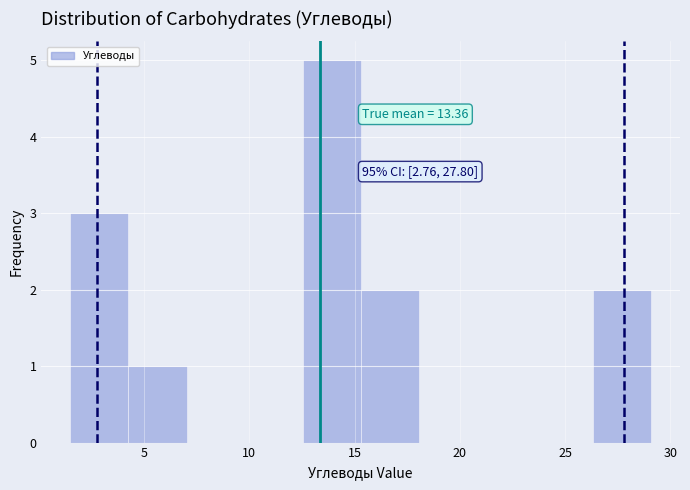

Over which range of the x-axis is the bar tallest?

12.5 to 15.5